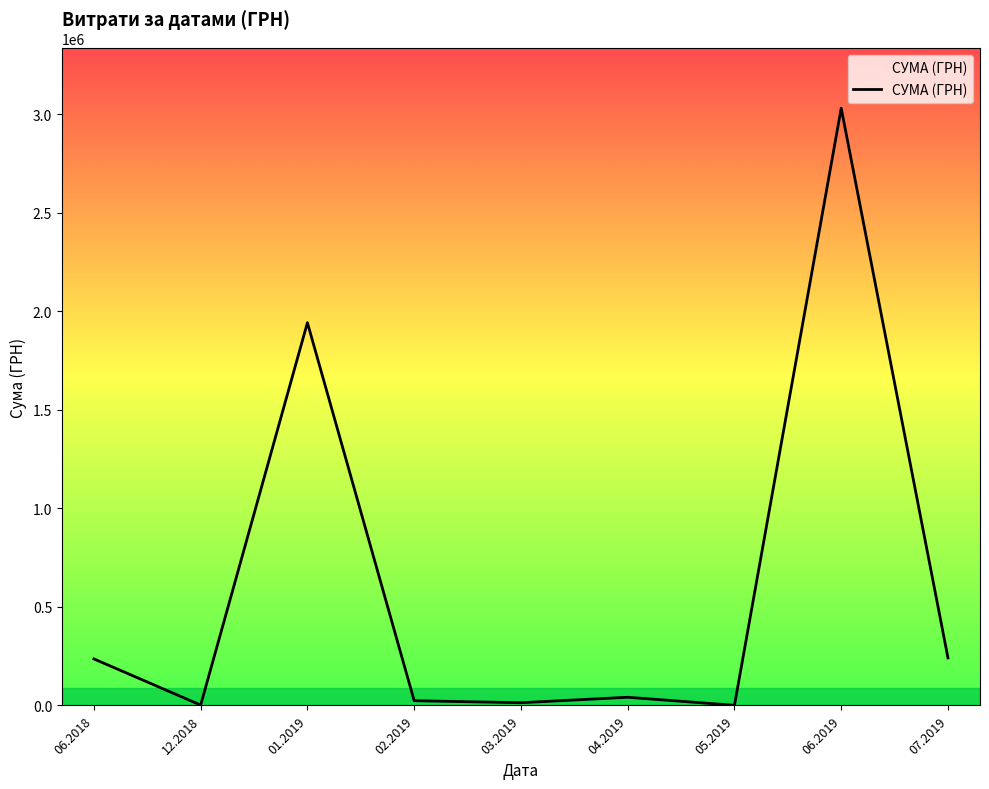

What is the change in value from 12.2018 to 01.2019?

+1941178.1